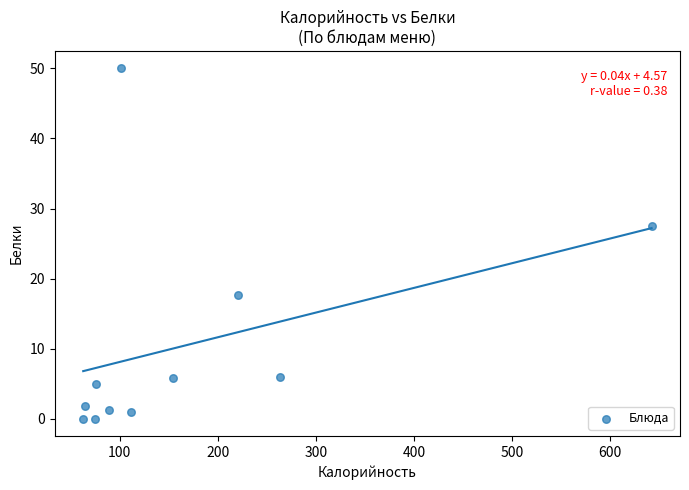

What Y value in the scatter plot is closest to 25?

27.5